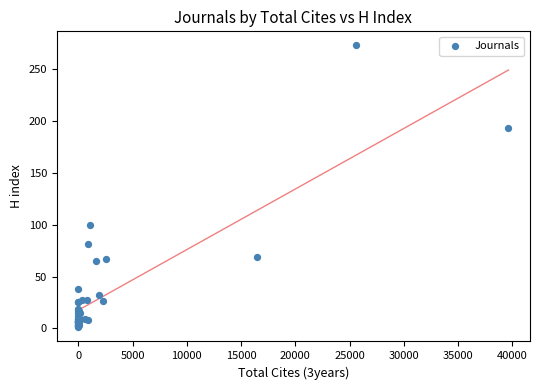

What Y value in the scatter plot is closest to 137?

100